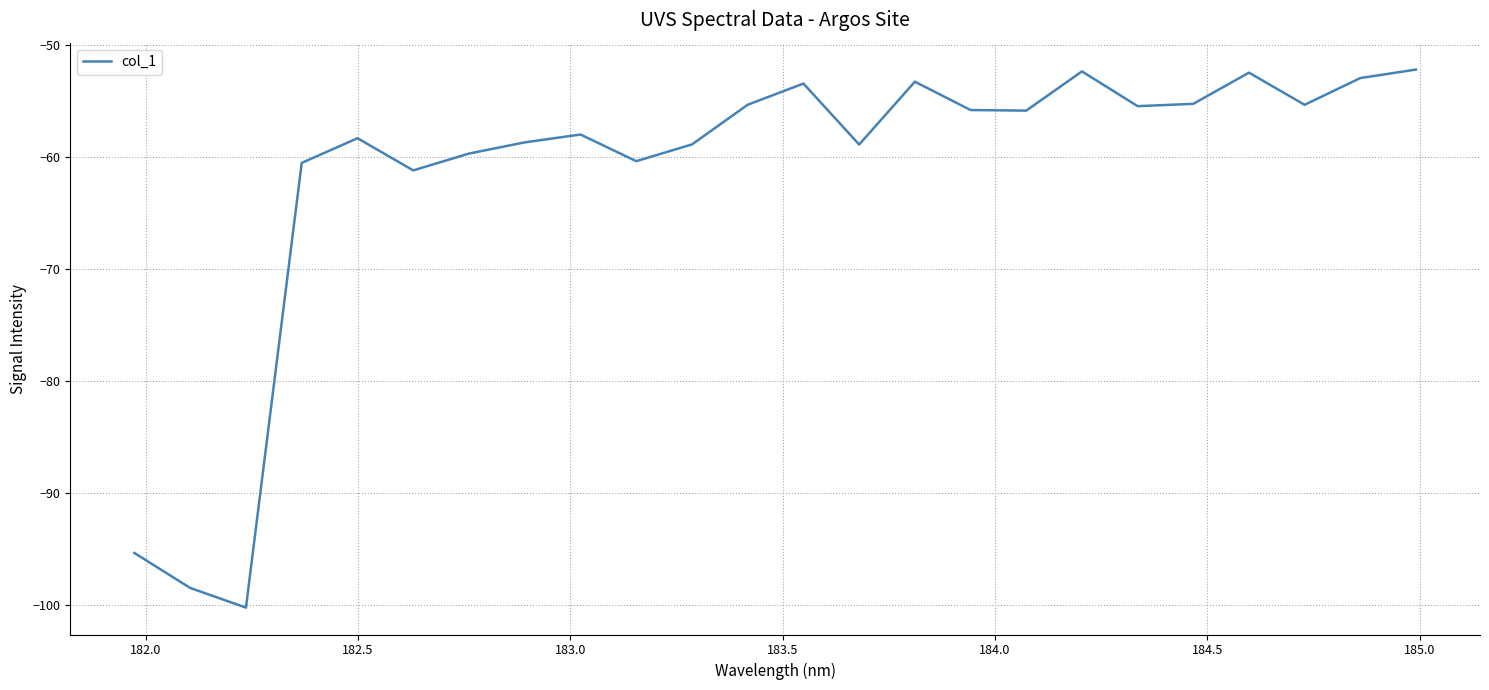

What is the maximum value shown in the chart?

-52.2